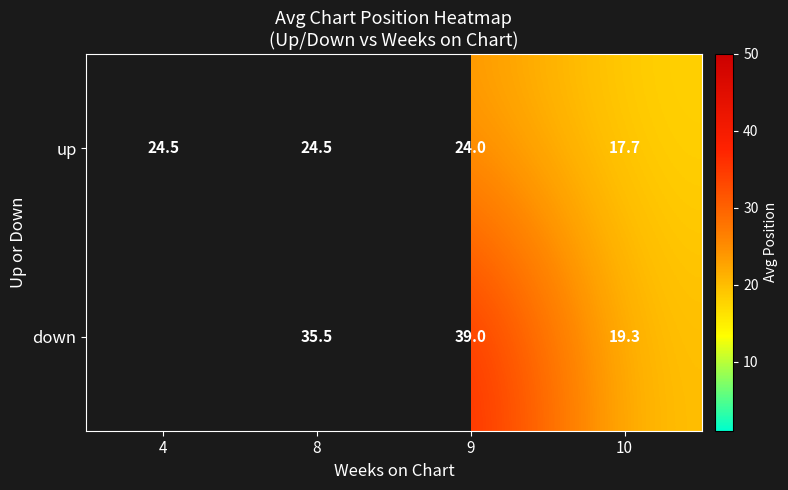

Which label corresponds to the largest value in the chart?

9